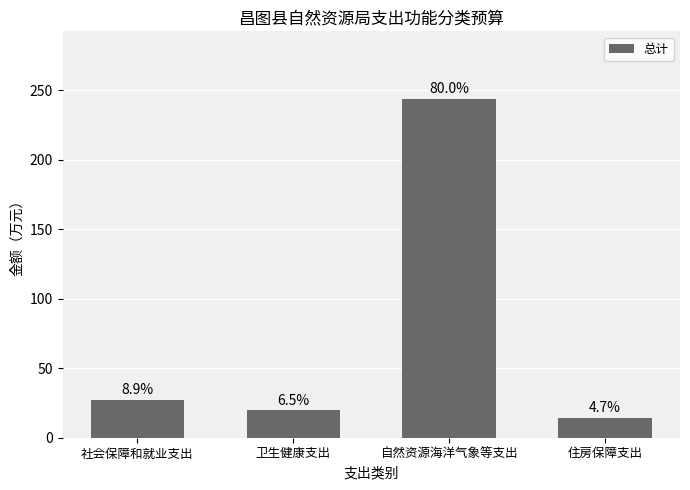

Rank the categories by value from lowest to highest.

住房保障支出, 卫生健康支出, 社会保障和就业支出, 自然资源海洋气象等支出